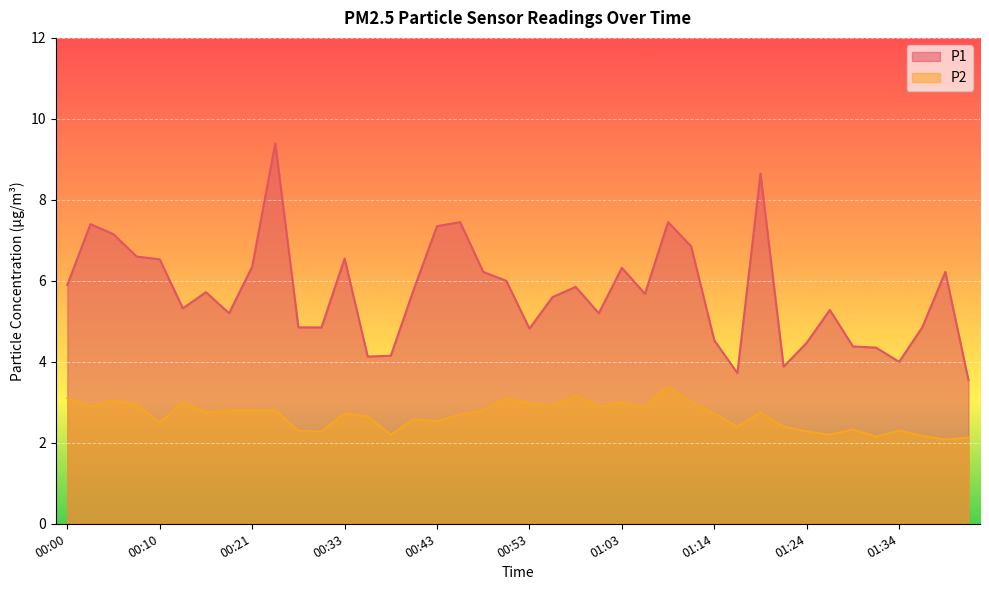

Reading right to left, extract all data points from this chart.

P1: 3.5	6.2	4.8	4.0	4.3	4.4	5.3	4.5	3.9	8.7	3.7	4.5	6.8	7.5	5.7	6.3	5.2	5.8	5.6	4.8	6.0	6.2	7.5	7.3	5.8	4.2	4.1	6.5	4.8	4.8	9.4	6.3	5.2	5.7	5.3	6.5	6.6	7.2	7.4	5.9
P2: 2.1	2.1	2.2	2.3	2.1	2.3	2.2	2.3	2.4	2.8	2.4	2.7	3.0	3.4	2.9	3.0	2.9	3.2	2.9	3.0	3.1	2.8	2.7	2.5	2.6	2.2	2.6	2.7	2.3	2.3	2.8	2.8	2.8	2.8	3.0	2.5	3.0	3.0	2.9	3.1